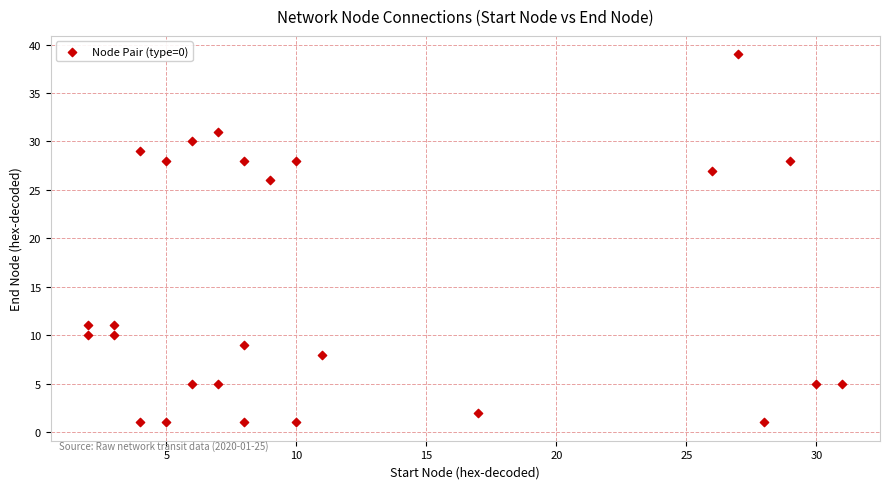

What is the range of Y values (max minus min)?

38